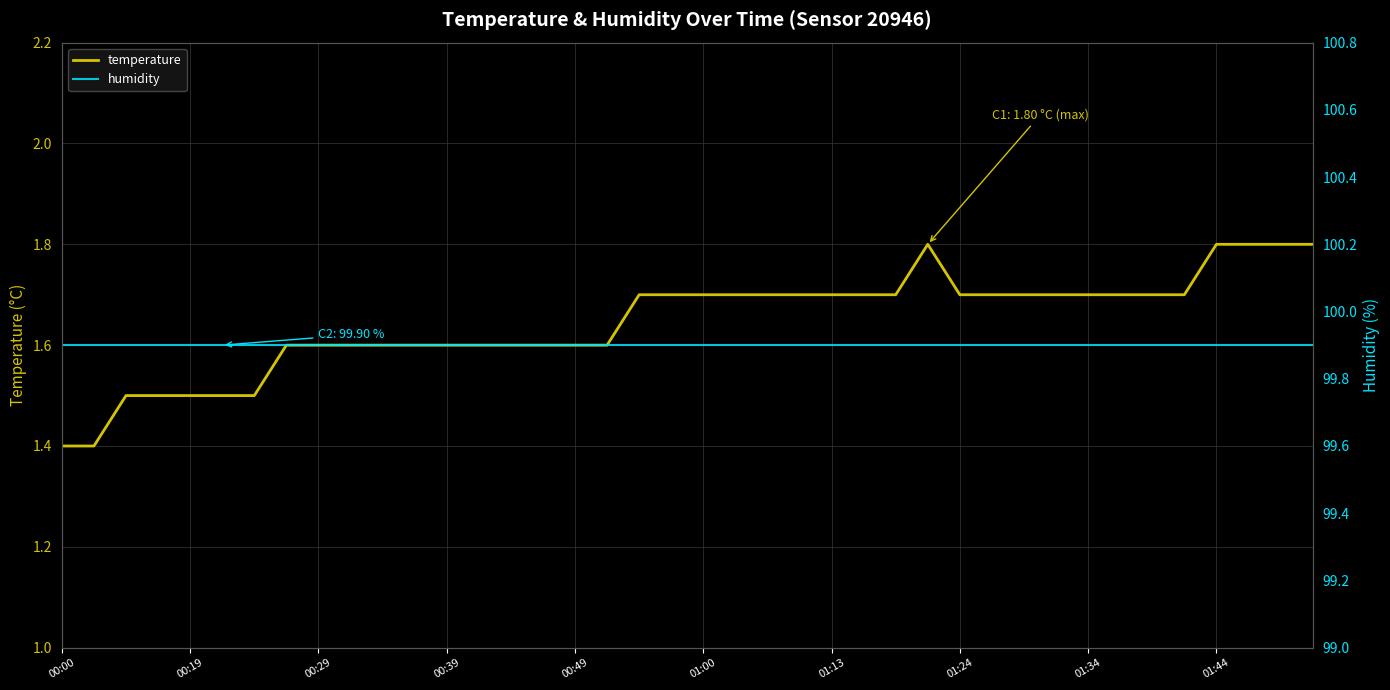

In temperature, how many points are higher than both neighbors (excluding endpoints)?

1